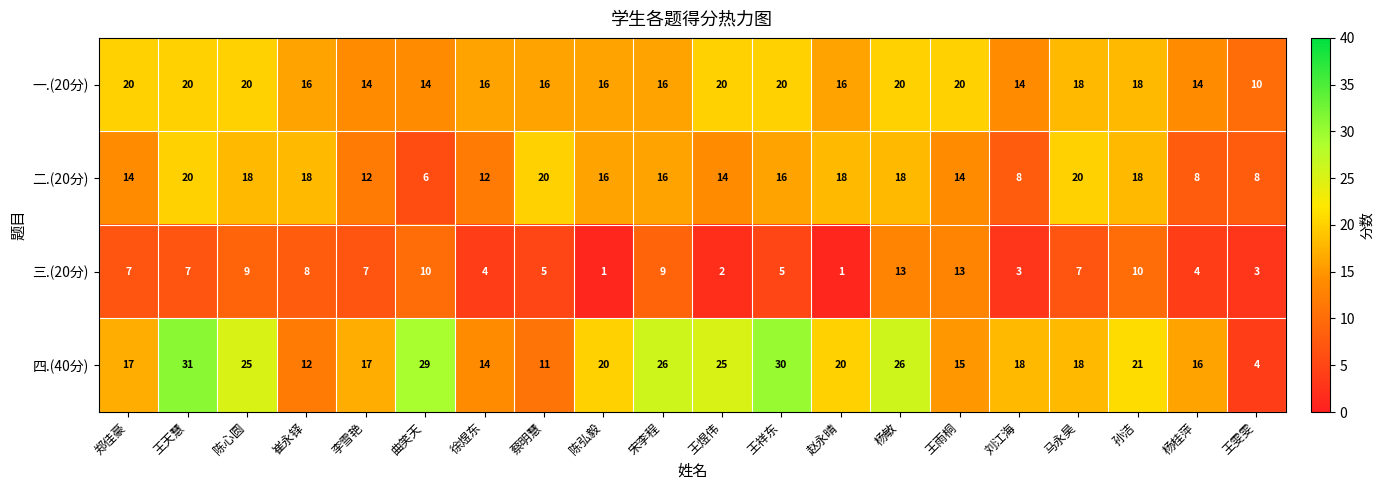

Which series has the largest total across all categories?

四.(40分)